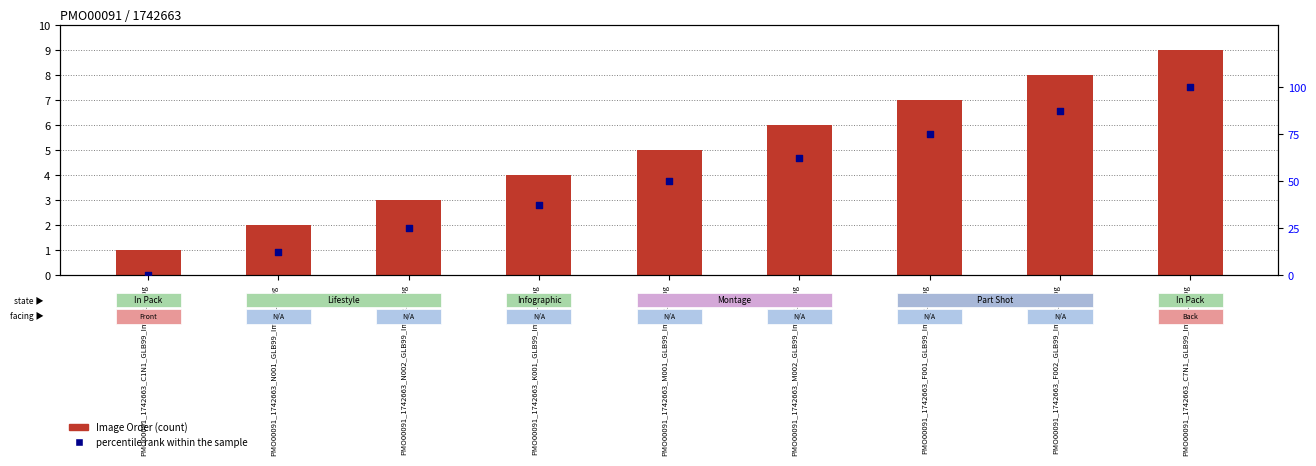

What is the total value across all series at PMO00091_1742663_C1N1_GLB99_Image_1.jpg?

1.0